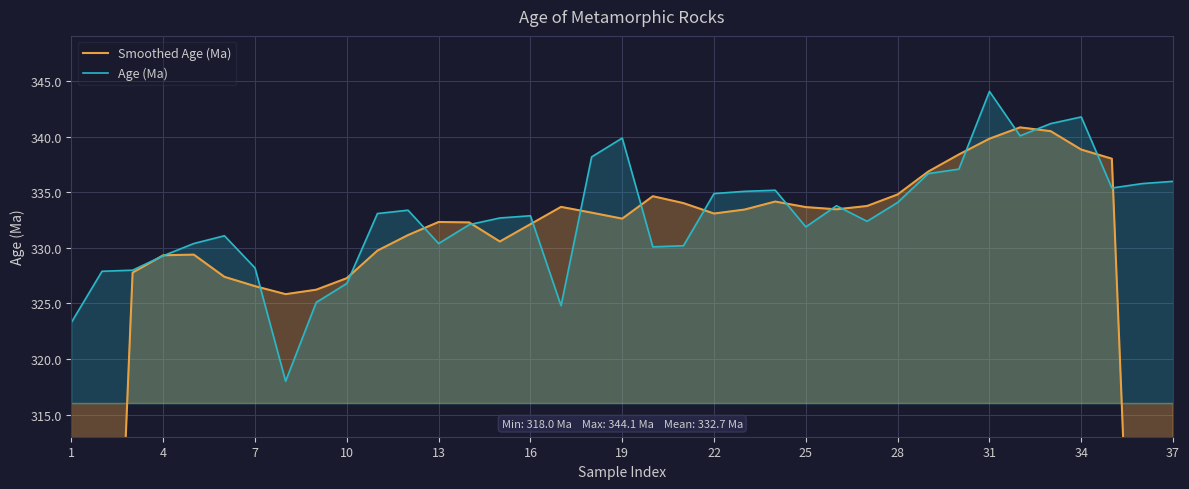

Is it true that Age (Ma) equals 186.2 at 4?

False